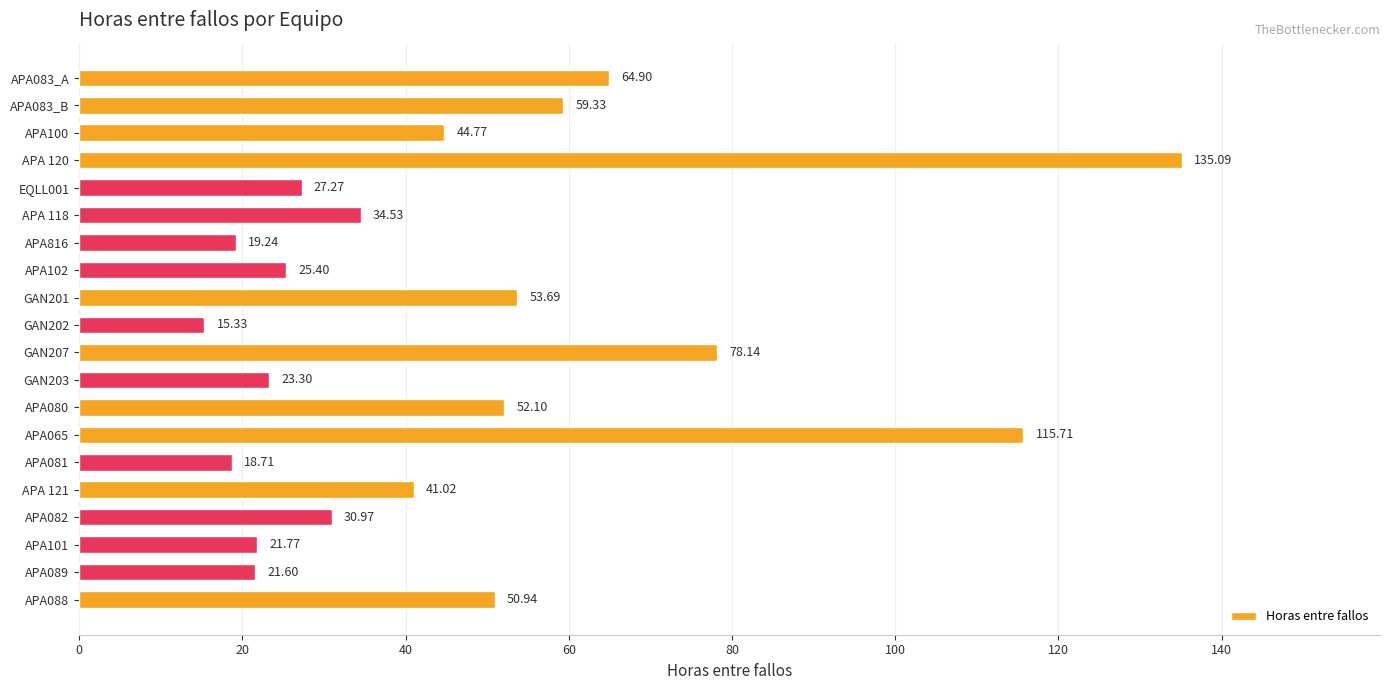

List the labels in order of value, smallest first.

GAN202, APA081, APA816, APA089, APA101, GAN203, APA102, EQLL001, APA082, APA 118, APA 121, APA100, APA088, APA080, GAN201, APA083_B, APA083_A, GAN207, APA065, APA 120